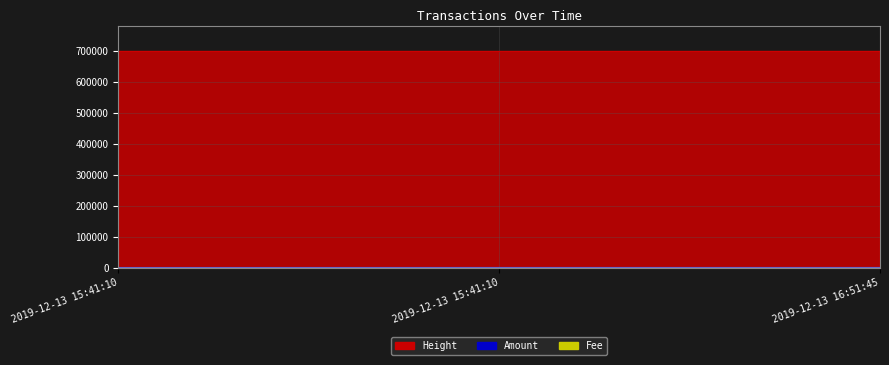

List the labels in order of Fee value, largest first.

2019-12-13 16:51:45, 2019-12-13 15:41:10, 2019-12-13 15:41:10